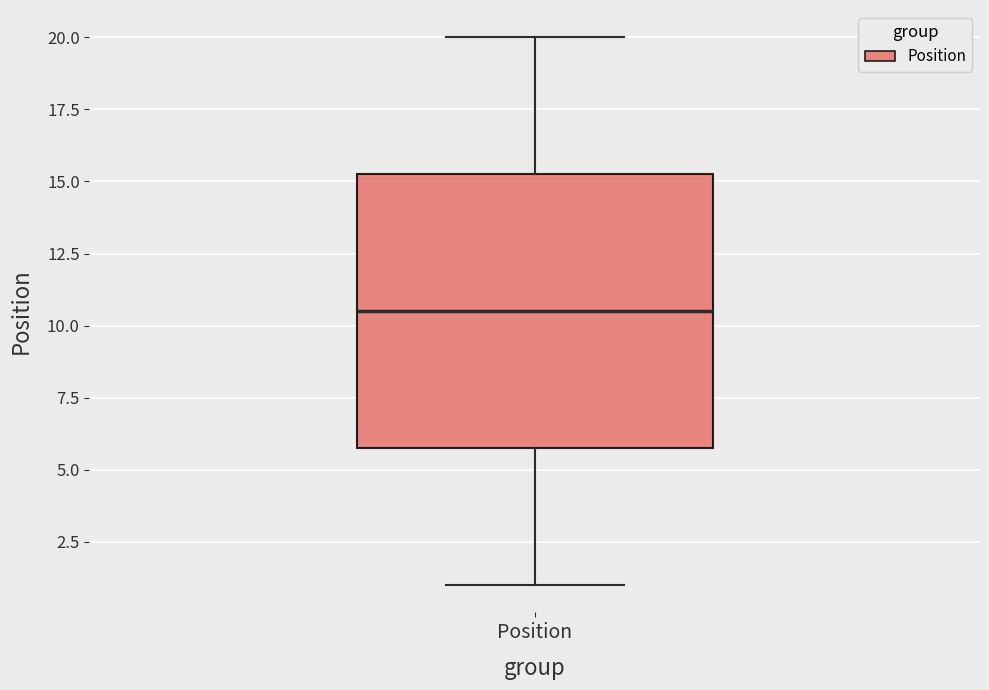

Read this box plot against the y-axis: the position of the median line, the range covered by the box, and the ends of both whiskers. The values are not printed on the chart, so give them approximately, as read against the axis.

median 10.5, box 6.0 to 15.5, whiskers 1.0 to 20.0